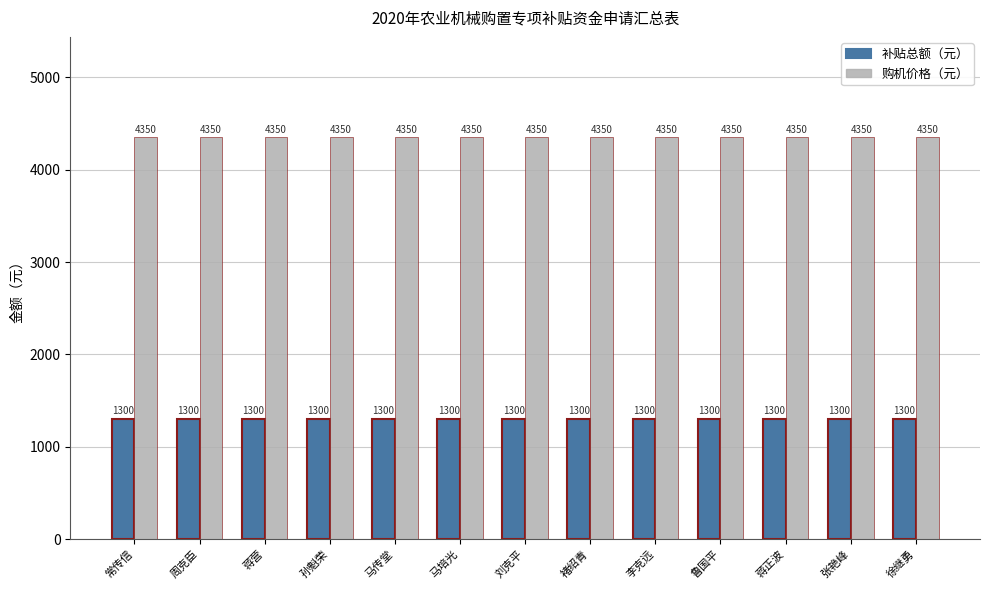

What is the total value across all series at 孙魁荣?

5650